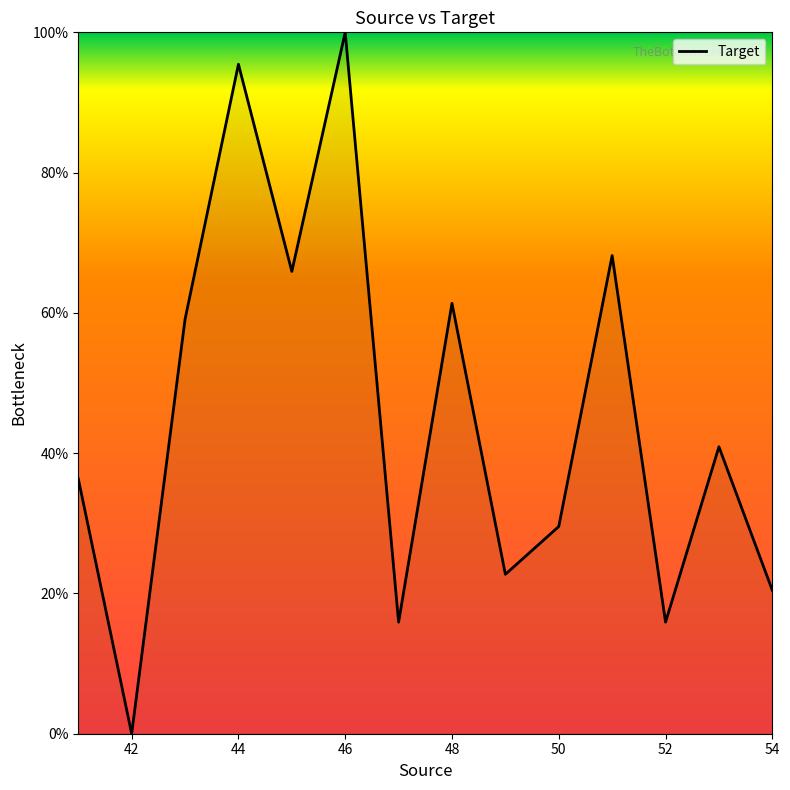

What is the difference between the maximum and minimum values?

100.0